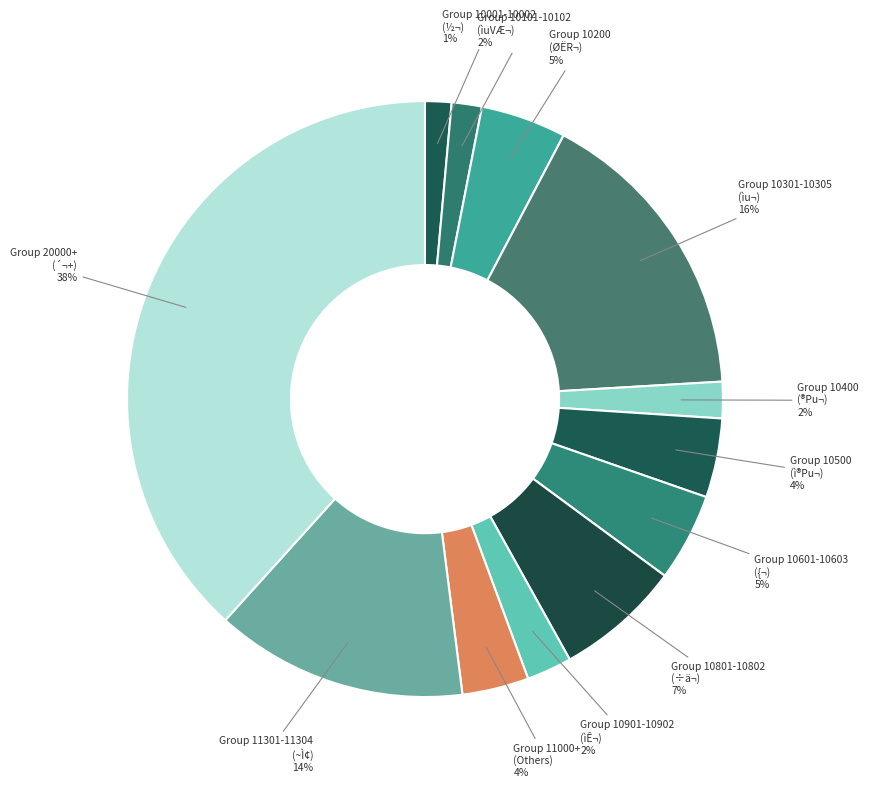

Which has a higher value, Group 10601-10603 ({¬) or Group 20000+ (´¬+)?

Group 20000+ (´¬+)